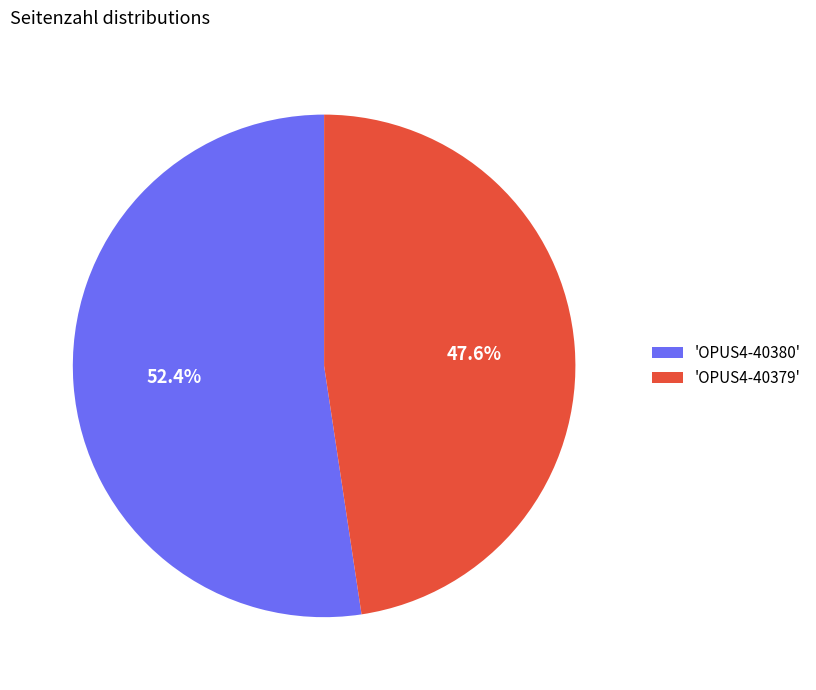

To the nearest percent, what is the average slice percentage?

50%